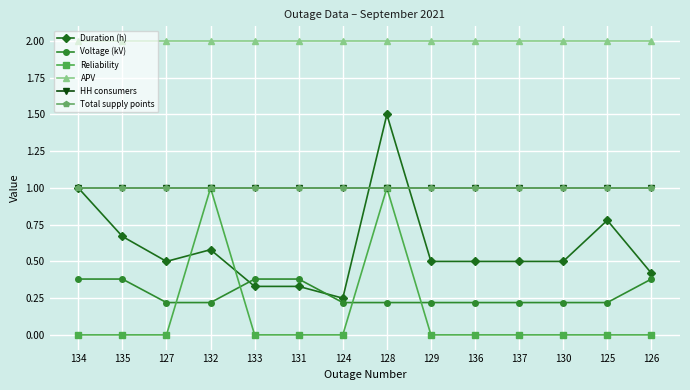

How many lines are shown in the chart?

6